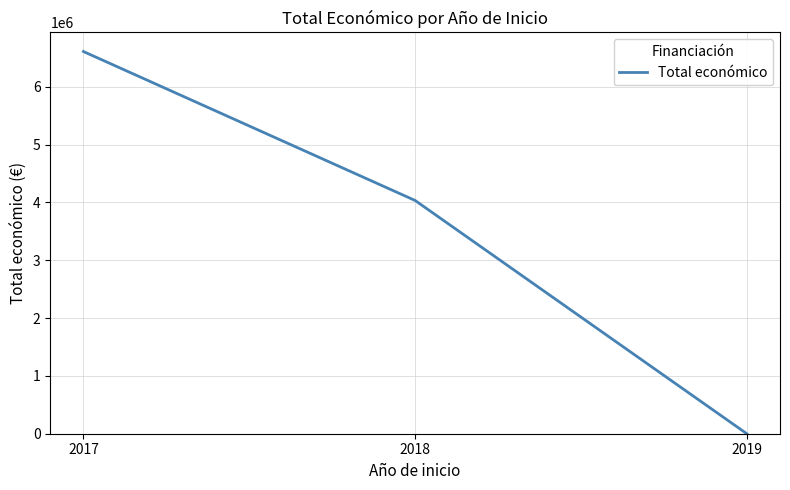

The value at 2018 is 4033442.0. True or false?

True